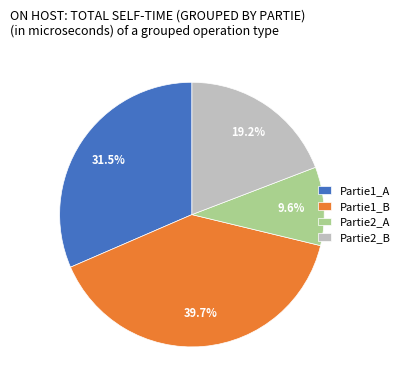

To the nearest percent, what is the average slice percentage?

25%